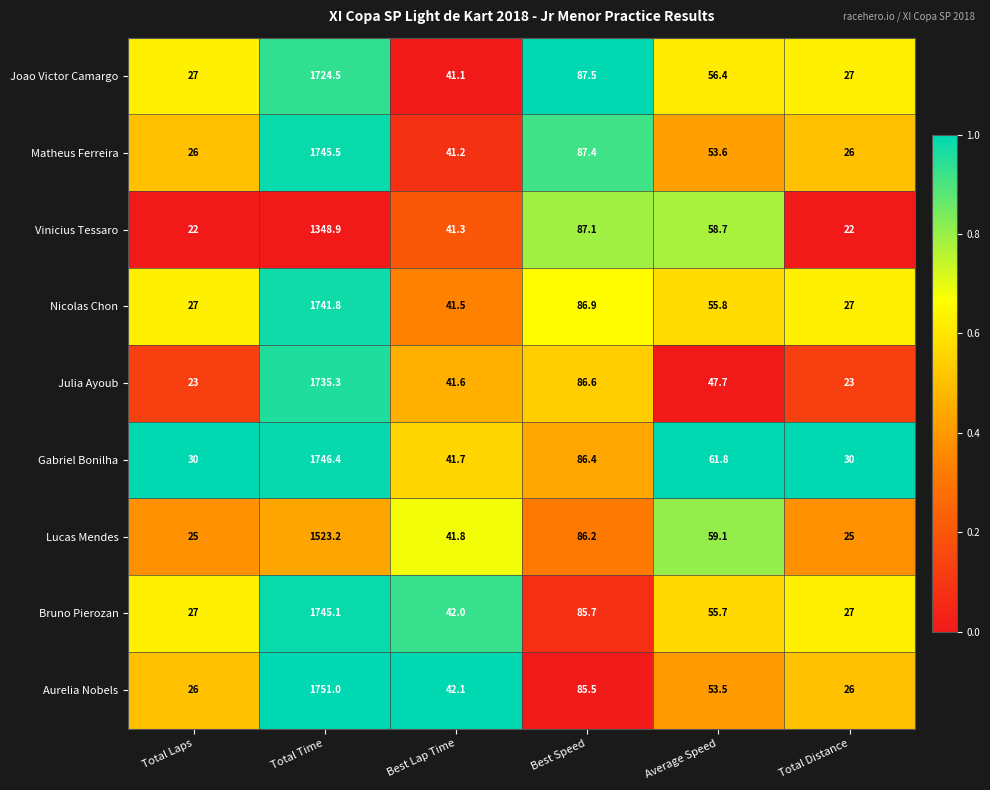

Which label corresponds to the largest value in the chart?

Total Time